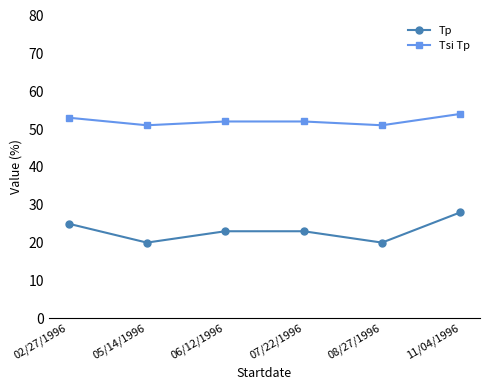

What is the spread (max minus min) of values at 02/27/1996?

28